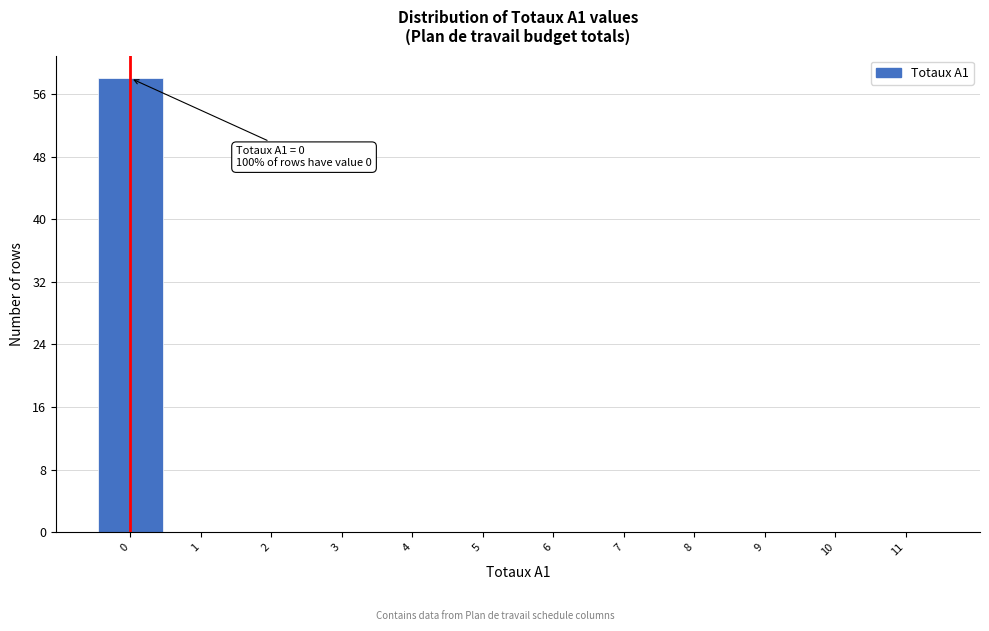

Over which range of the x-axis is the bar tallest?

-0.5 to 0.5